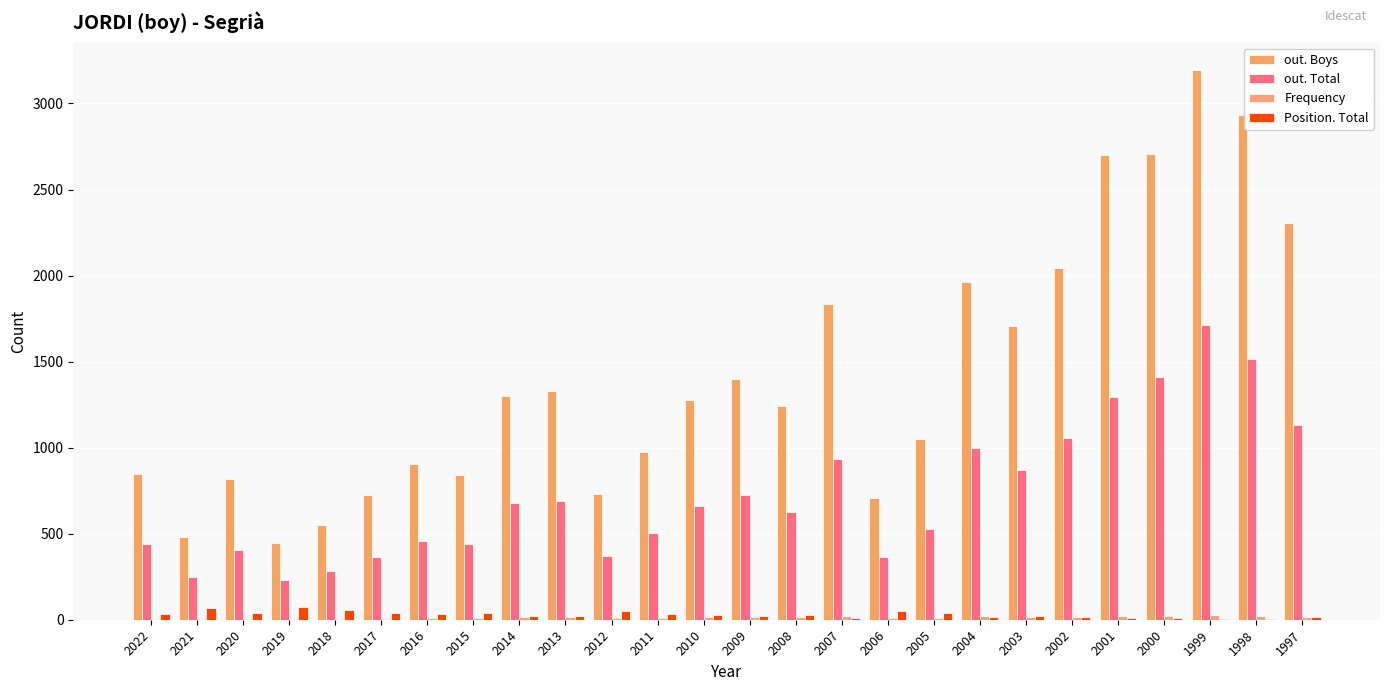

The value of out. Total at 2020 is 405. True or false?

True